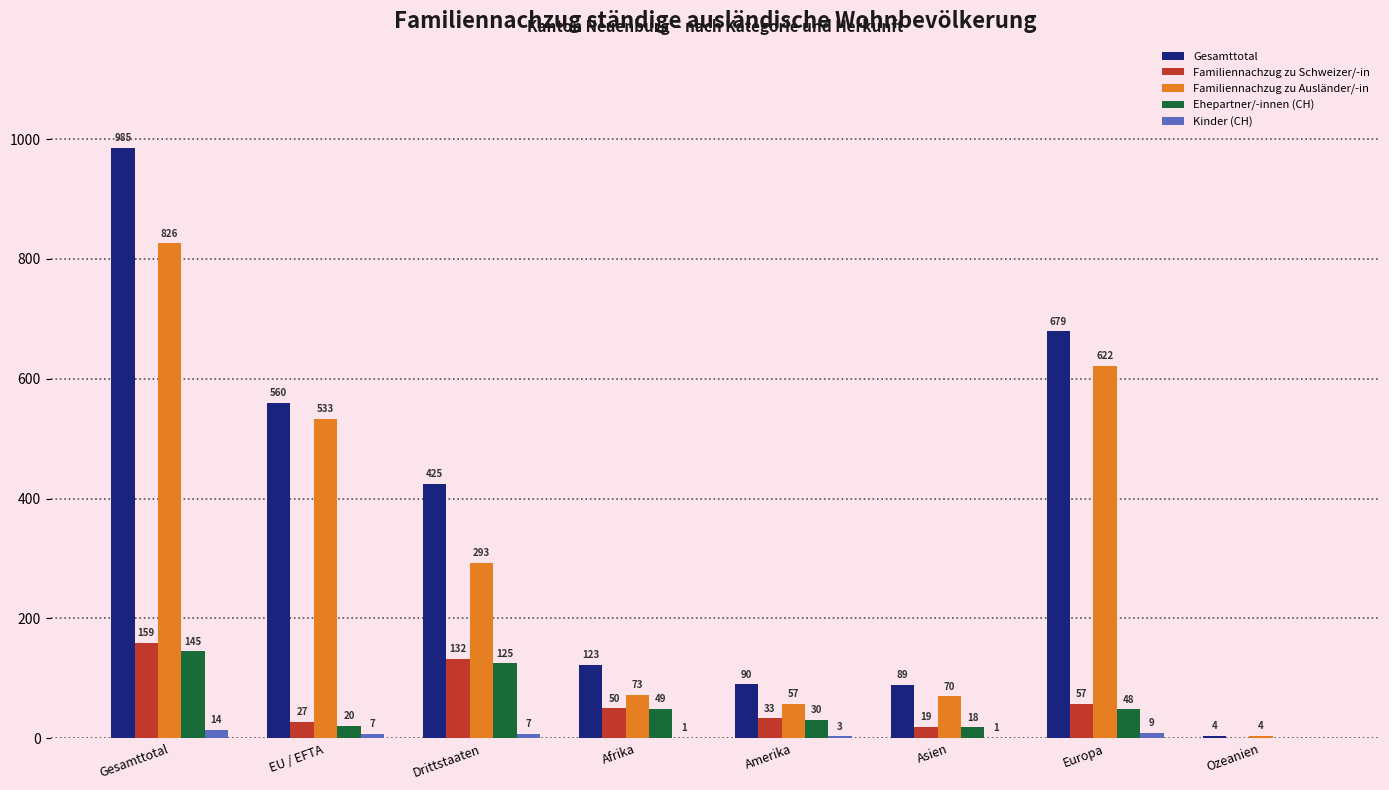

What is the difference between the Kinder (CH) values at Europa and EU / EFTA?

2